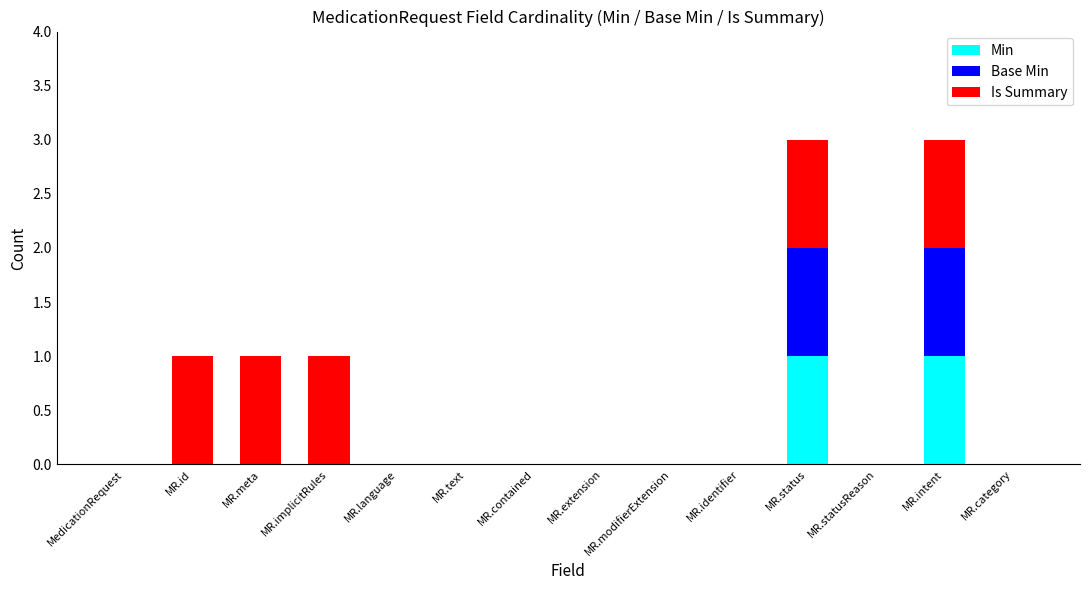

The Min series shows 0 at MR.meta. True or false?

True